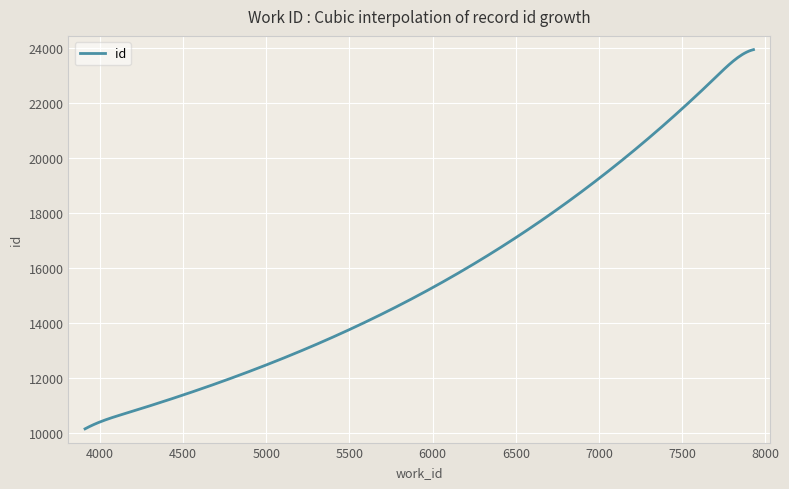

What is the difference between the maximum and minimum values?

13792.5